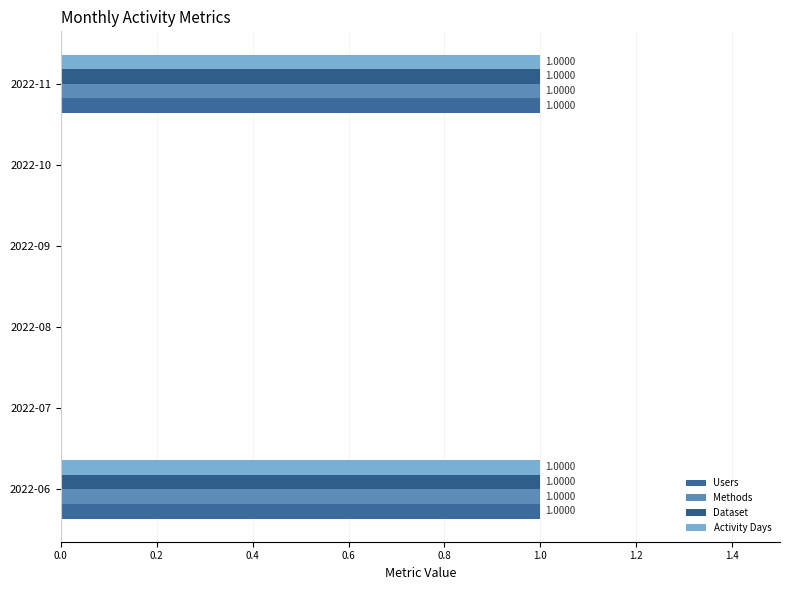

Reading left to right, extract all data points from this chart.

Users: 1	0	0	0	0	1
Methods: 1	0	0	0	0	1
Dataset: 1	0	0	0	0	1
Activity Days: 1	0	0	0	0	1